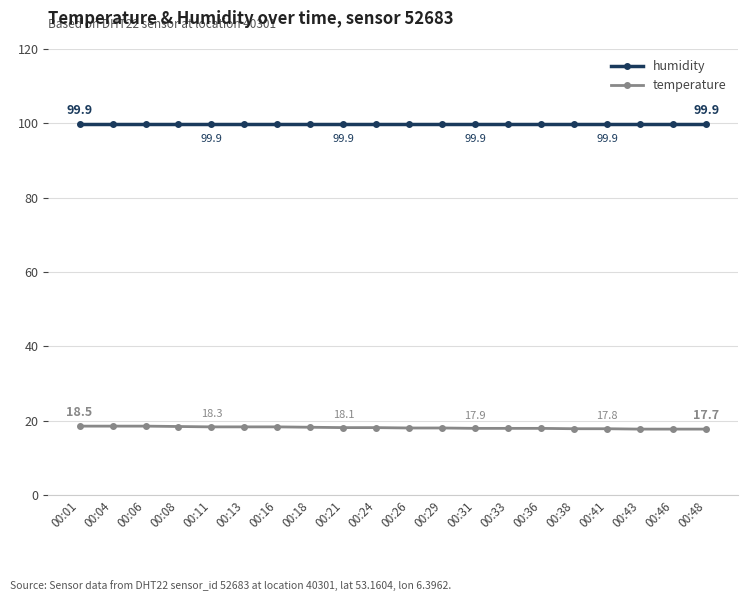

What is the total value across all series at 00:08?

118.3